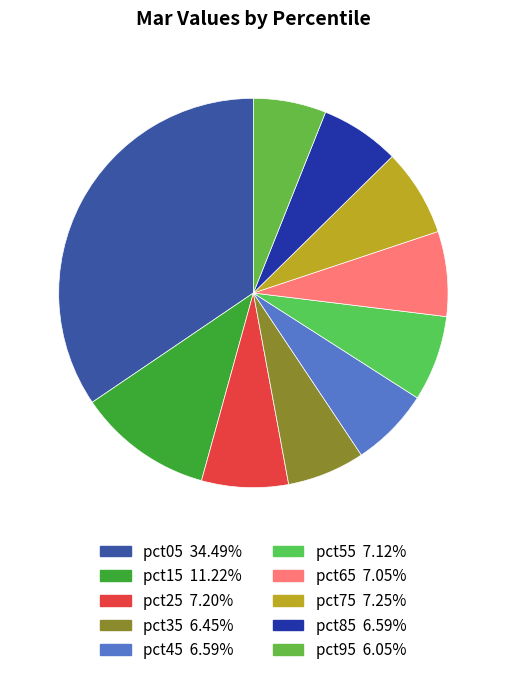

Does pct65 represent more than half of the total?

No